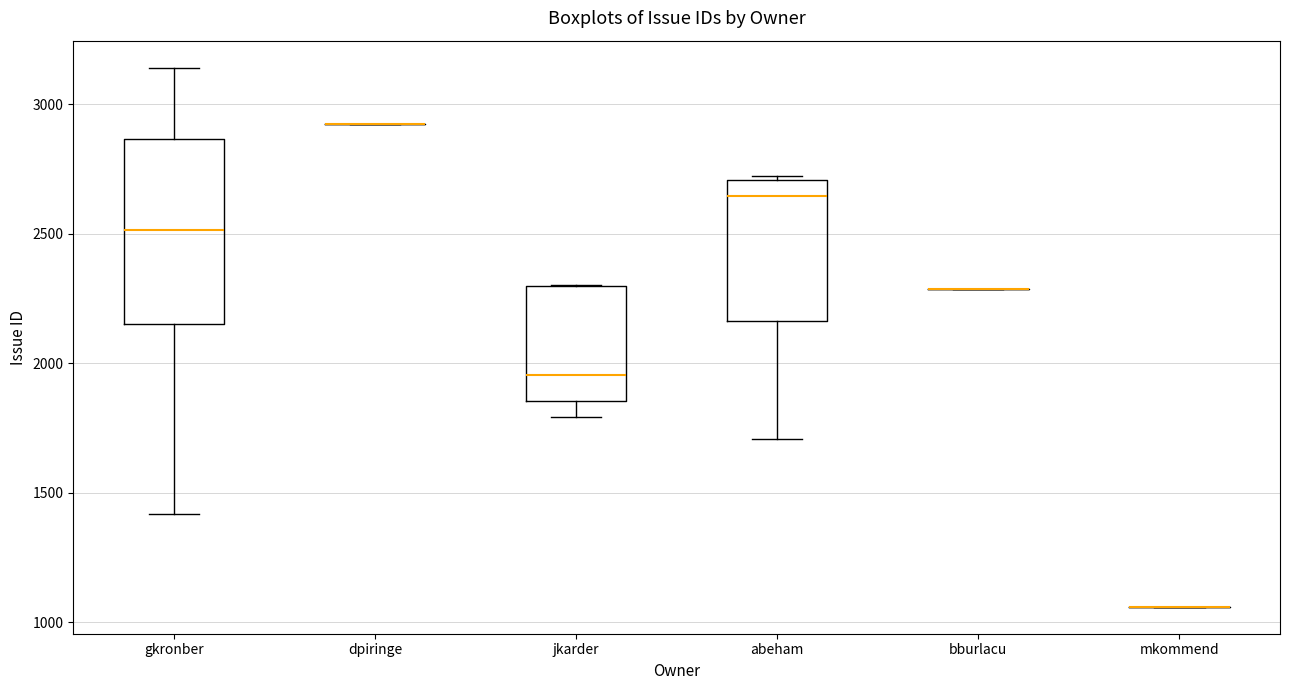

Reading left to right, read every box against the y-axis: the position of its median line, the range the box covers, and the ends of its whiskers. The values are not printed on the chart, so give them approximately, as read against the axis.

gkronber: median 2500, box 2150 to 2850, whiskers 1400 to 3150
dpiringe: box collapsed to a line at 2900, whiskers 2900 to 2900
jkarder: median 1950, box 1850 to 2300, whiskers 1800 to 2300
abeham: median 2650, box 2150 to 2700, whiskers 1700 to 2750
bburlacu: box collapsed to a line at 2300, whiskers 2300 to 2300
mkommend: box collapsed to a line at 1050, whiskers 1050 to 1050